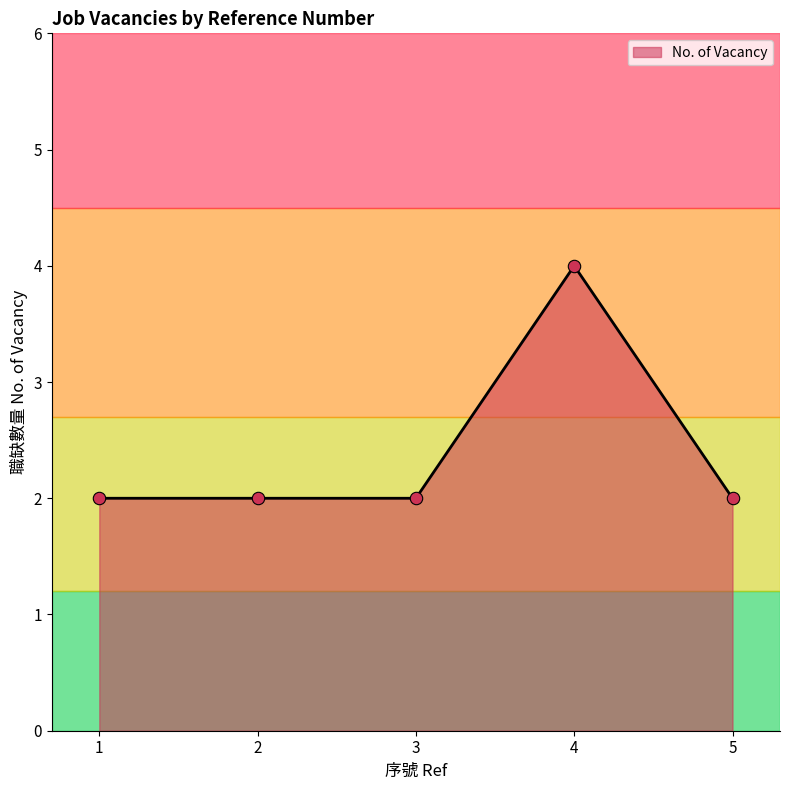

What is the ratio of the value at 2 to the value at 5?

1.0